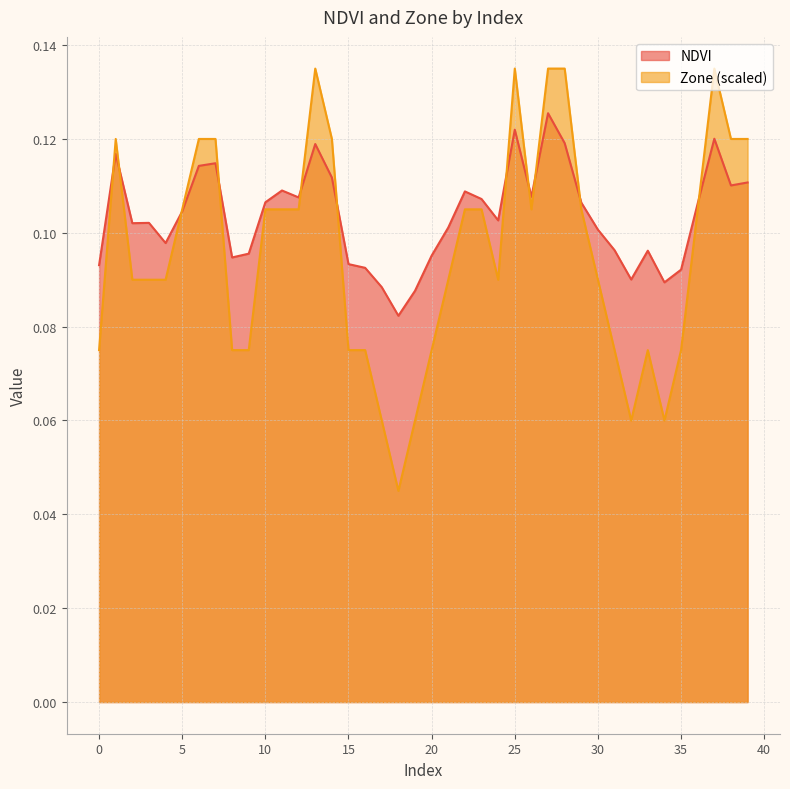

At which category is the sum across all series the highest?

27